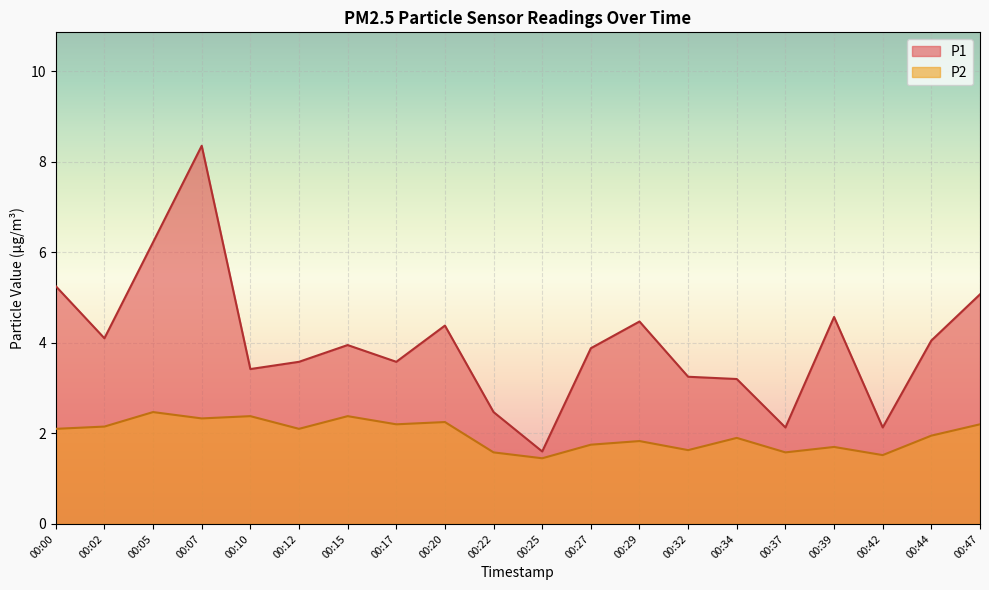

Which series changed the most between 00:22 and 00:42?

P1